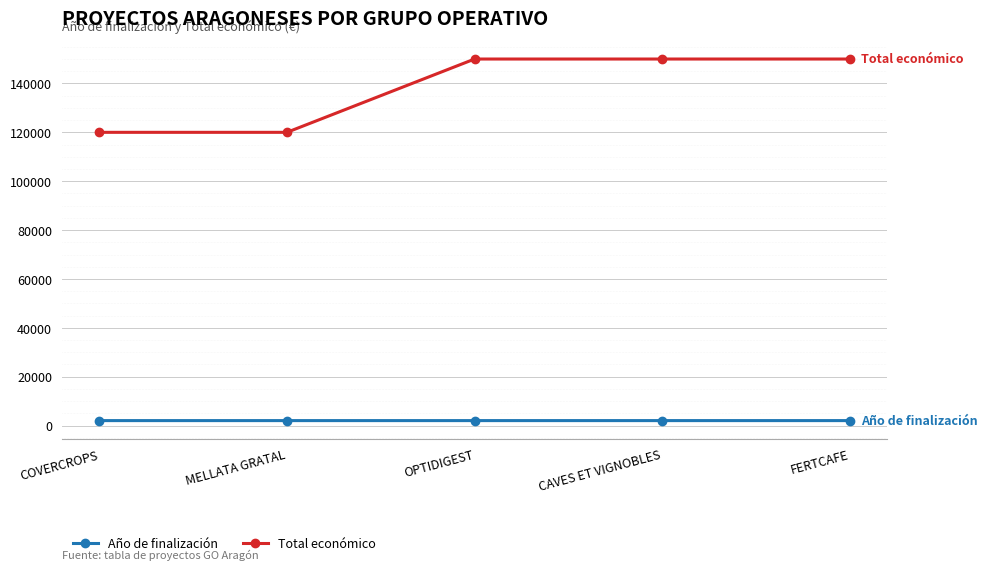

How many lines are shown in the chart?

2